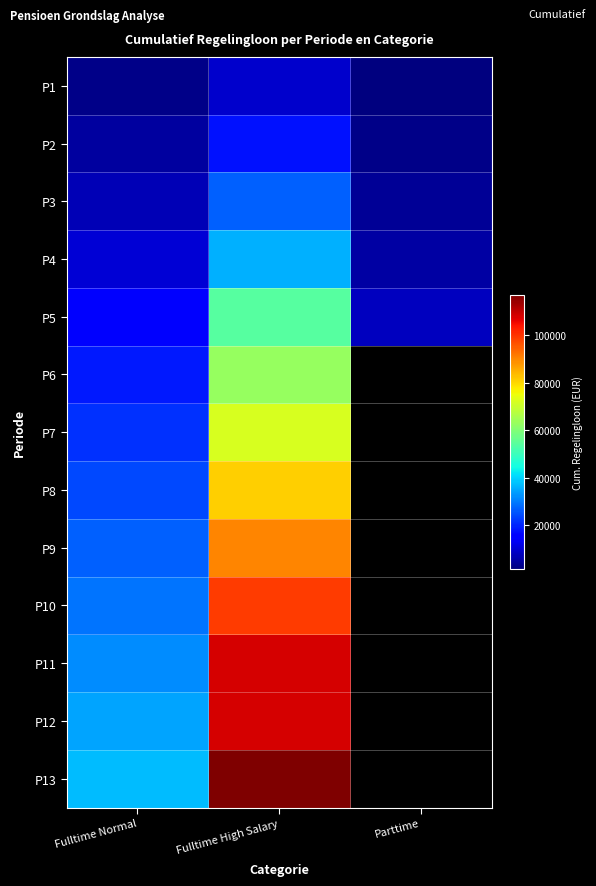

Is the value of P6 at Parttime greater than the value of P2 at Fulltime High Salary?

No